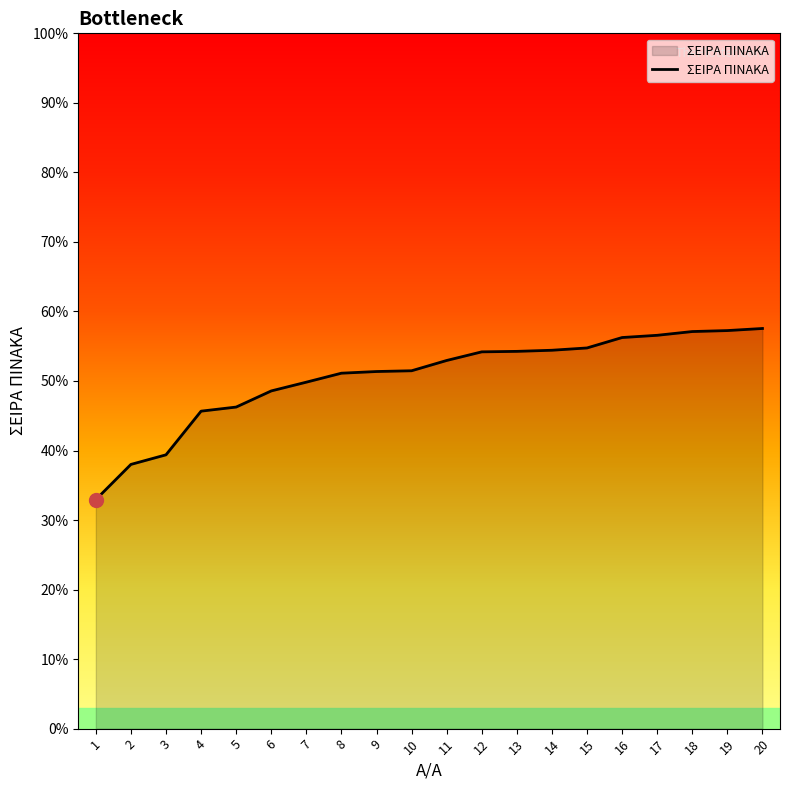

List the labels in order of value, smallest first.

1, 2, 3, 4, 5, 6, 7, 8, 9, 10, 11, 12, 13, 14, 15, 16, 17, 18, 19, 20